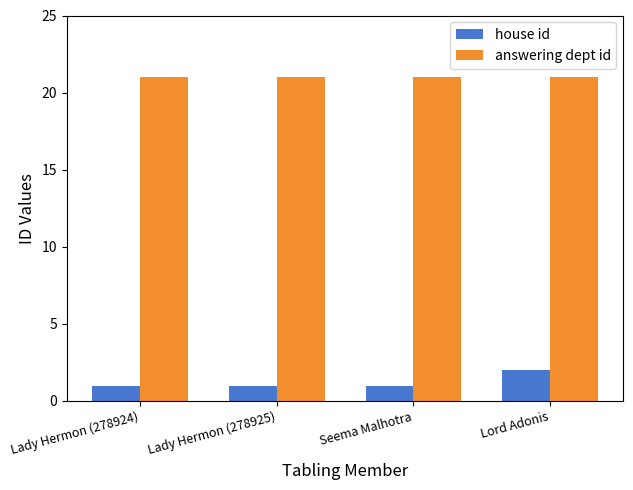

What is the total value across all series at Lady Hermon (278924)?

22